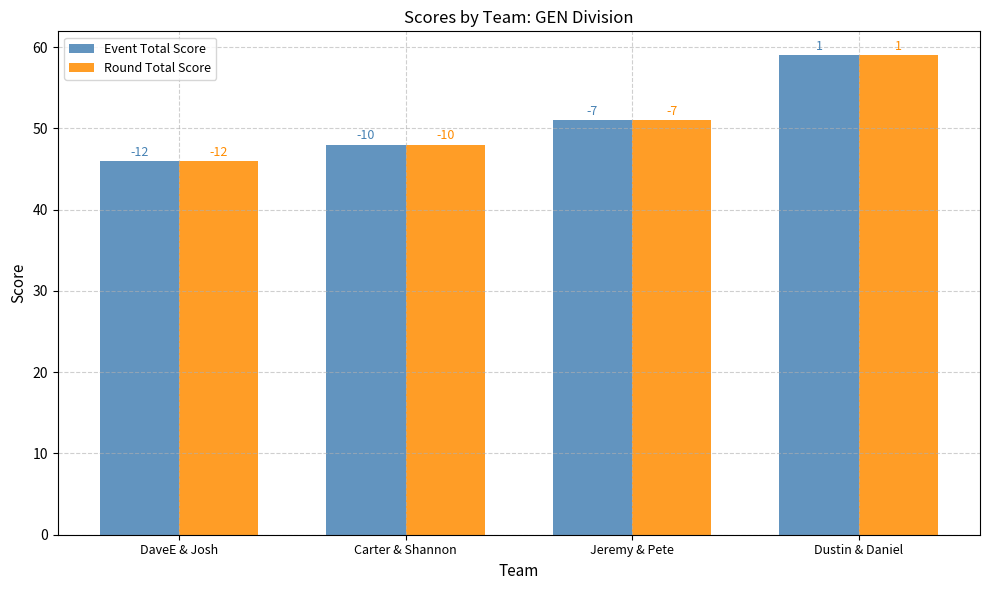

Is it true that Event Total Score equals 46 at DaveE & Josh?

True